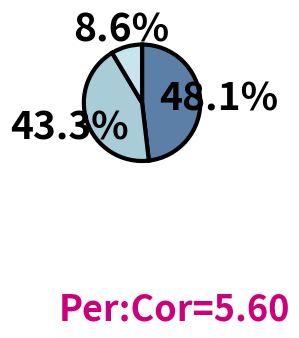

How many slices are in this pie chart?

3